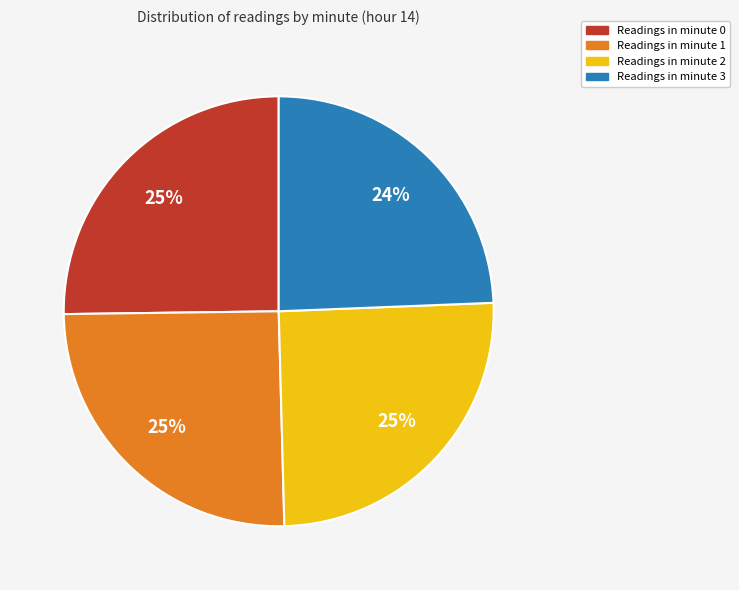

Does any single category account for the majority?

No